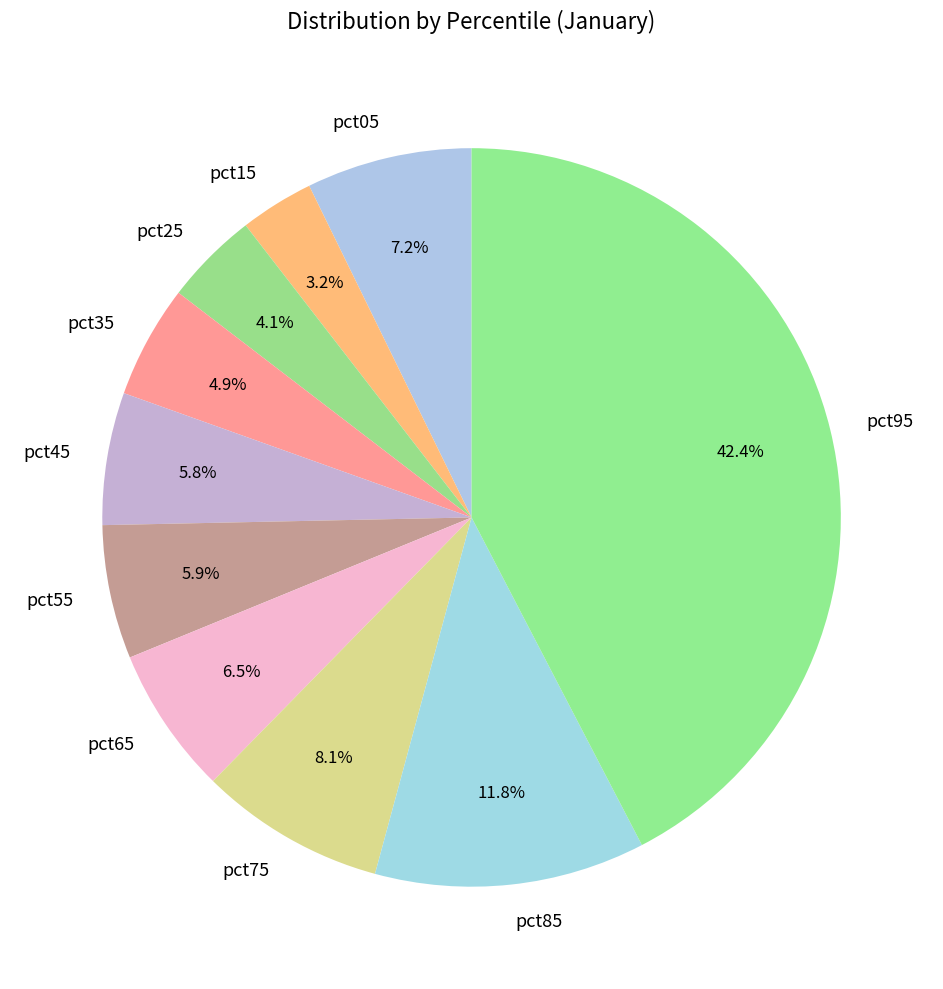

True or false: pct65 accounts for 20% of the total.

False